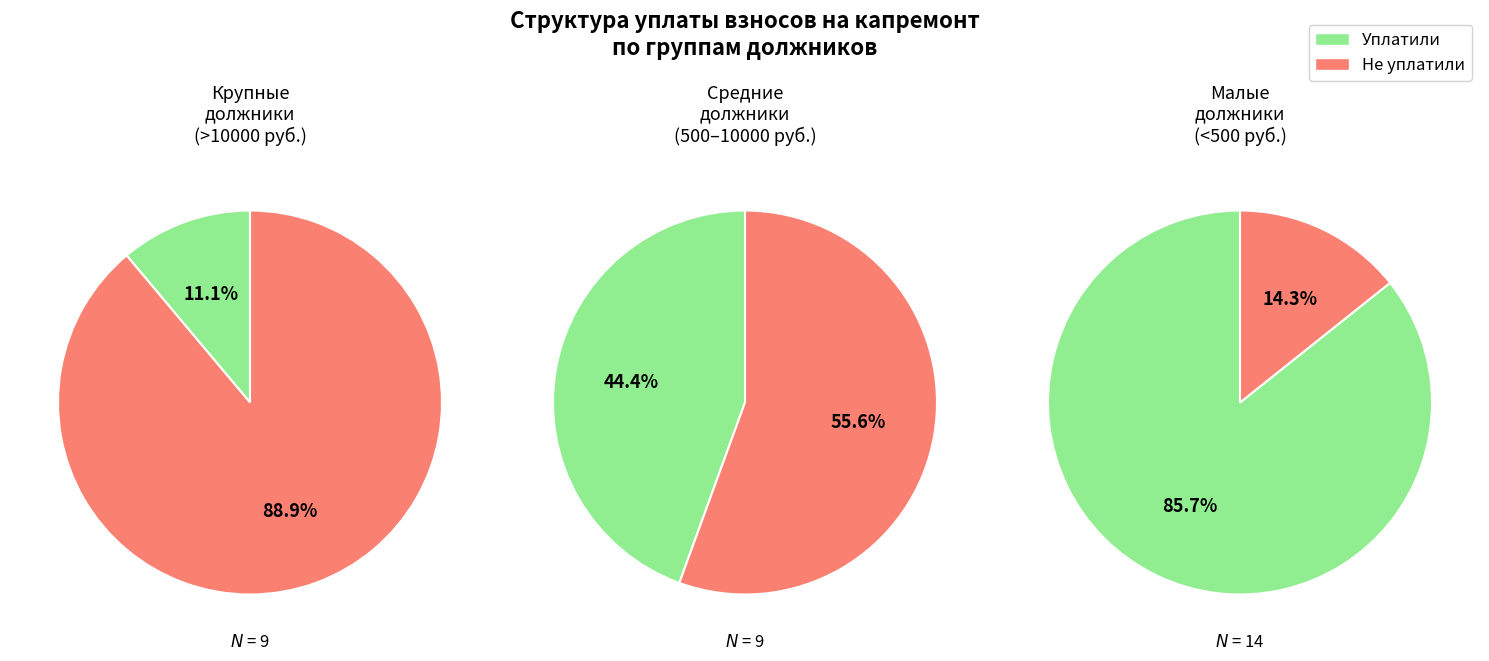

Does 3 account for over 50% of the chart?

No